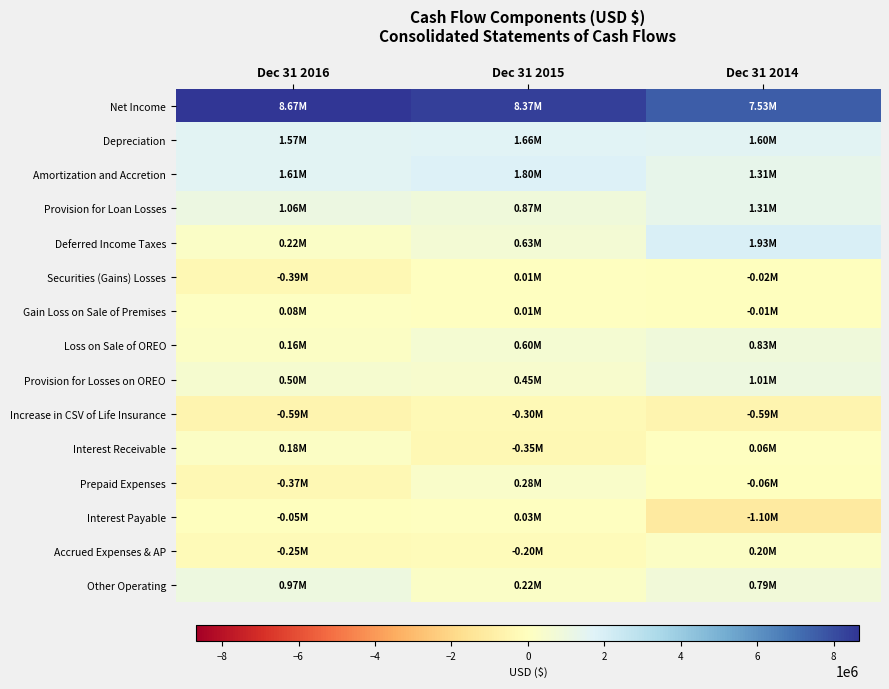

Between Dec 31 2016 and Dec 31 2014, which series saw the biggest shift?

Deferred Income Taxes